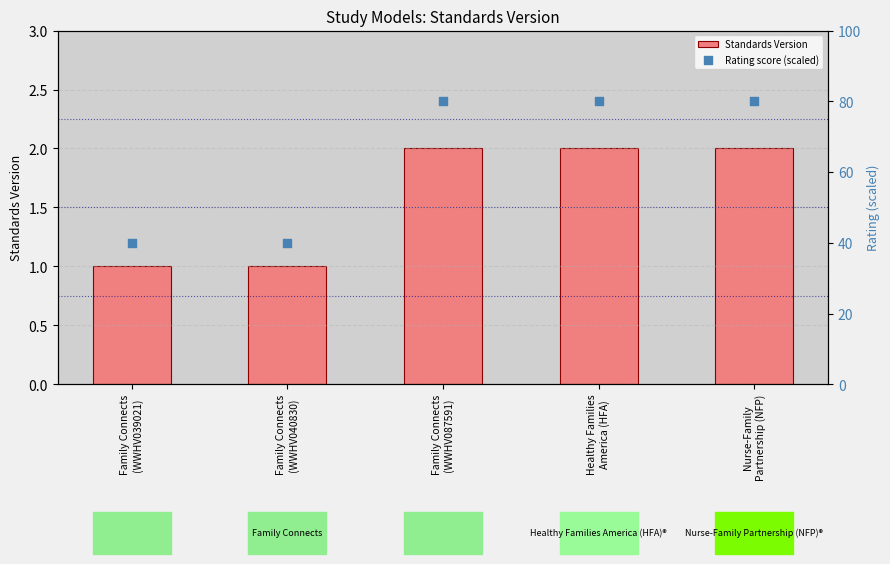

At which category is the sum across all series the highest?

Family Connects
(WWHV087591)